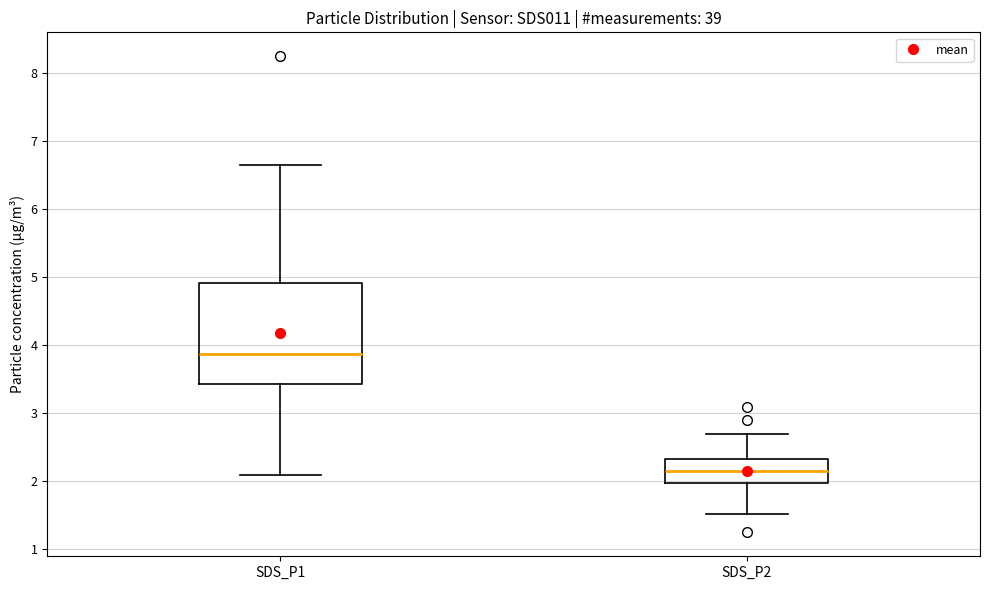

Reading left to right, transcribe this box plot: for each box, give where its median line is, the range the box spans, and where its two whiskers end, as read against the y-axis. The values are not printed on the chart, so give them approximately, as read against the axis.

SDS_P1: median 3.9, box 3.4 to 4.9, whiskers 2.1 to 6.7
SDS_P2: median 2.2, box 2.0 to 2.3, whiskers 1.5 to 2.7